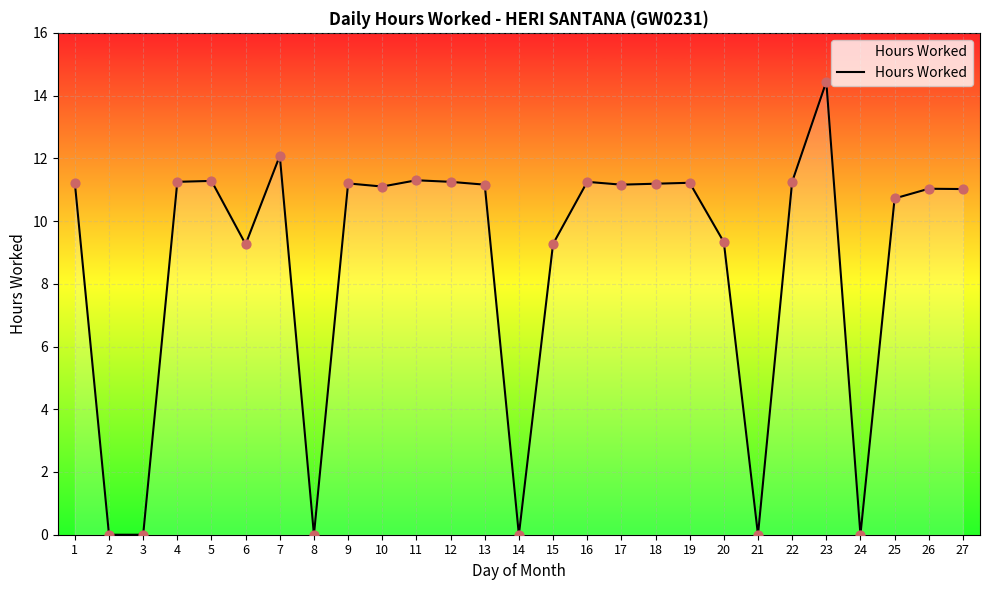

What is the change in value from 10 to 23?

+3.3